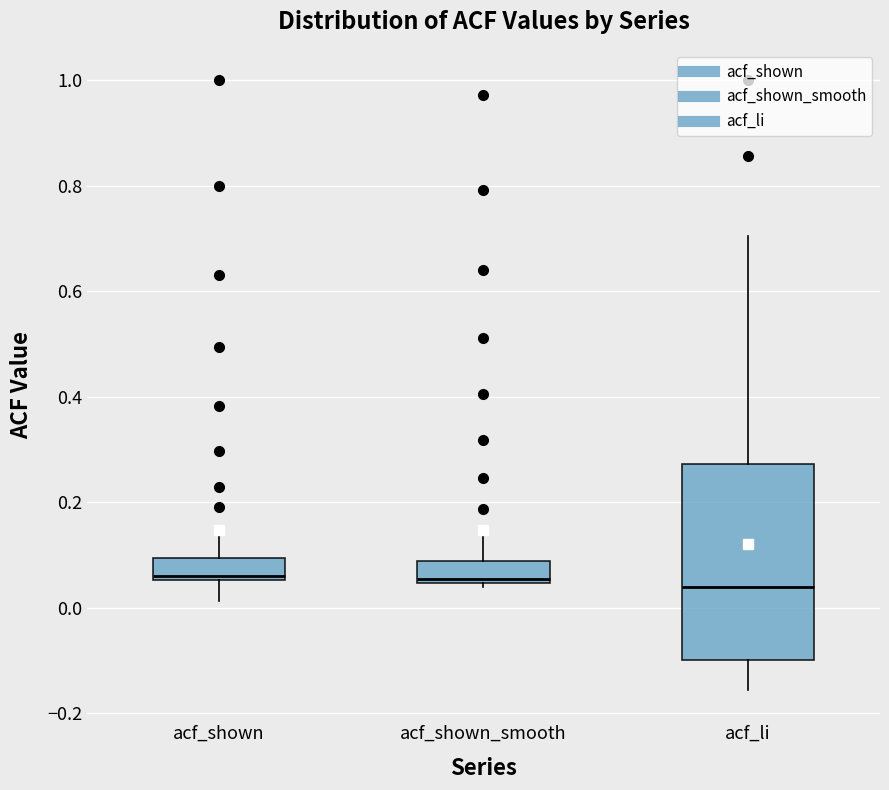

Reading left to right, transcribe this box plot: for each box, give where its median line is, the range the box spans, and where its two whiskers end, as read against the y-axis. The values are not printed on the chart, so give them approximately, as read against the axis.

acf_shown: median 0.06 (just above the box's lower edge), box 0.06 to 0.10, whiskers 0.02 to 0.14
acf_shown_smooth: median 0.06, box 0.04 to 0.08, whiskers 0.04 (just below the box's lower edge) to 0.14
acf_li: median 0.04, box -0.10 to 0.28, whiskers -0.16 to 0.70